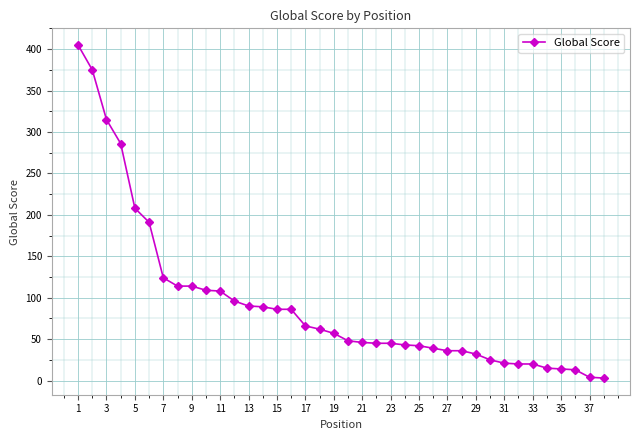

What is the difference between the maximum and minimum values?

402